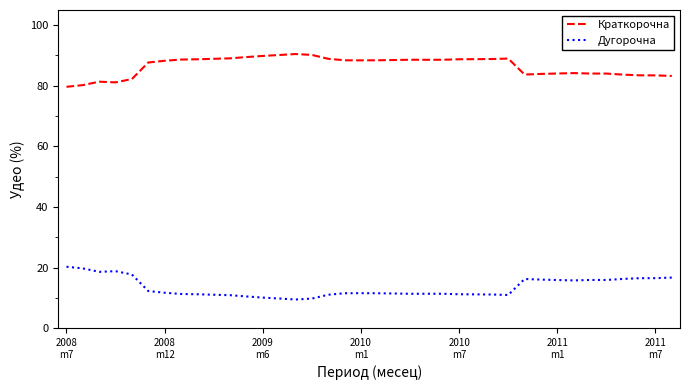

True or false: Дугорочна and Краткорочна cross at least once.

False